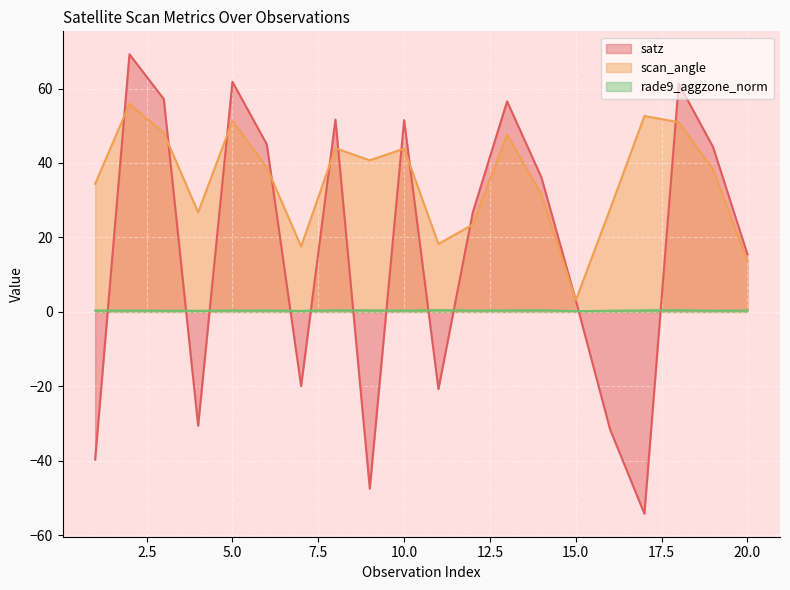

Which label corresponds to the largest value in the chart?

2